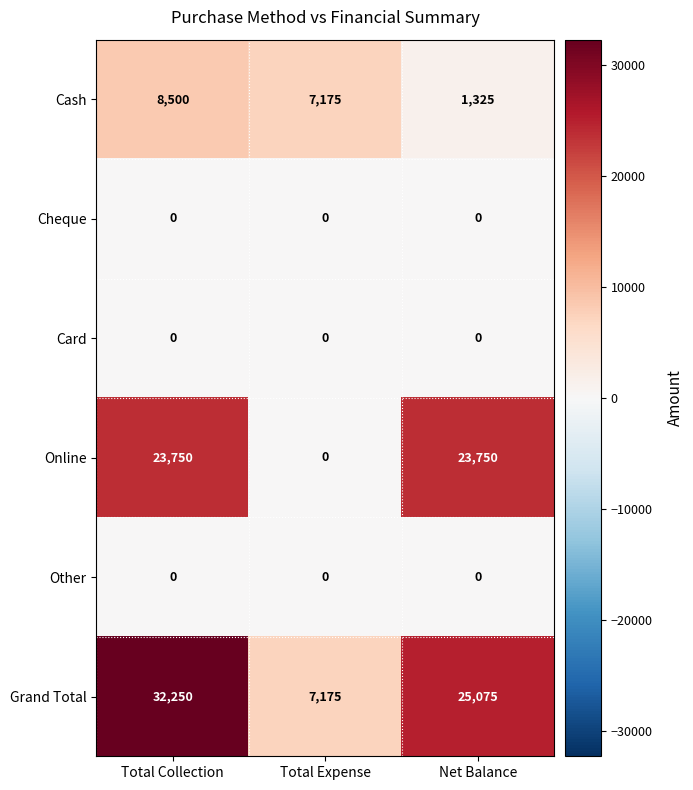

What is the highest value of the Online series?

23750